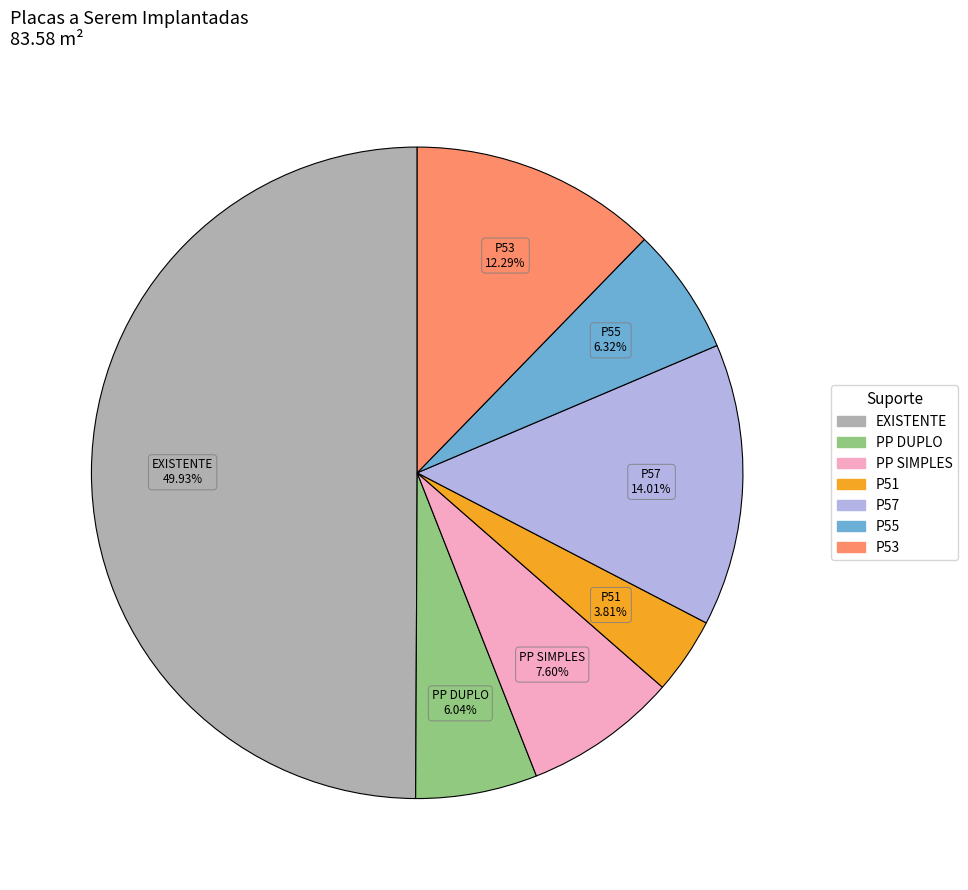

What percentage do P53 and P57 together represent?

26.3%